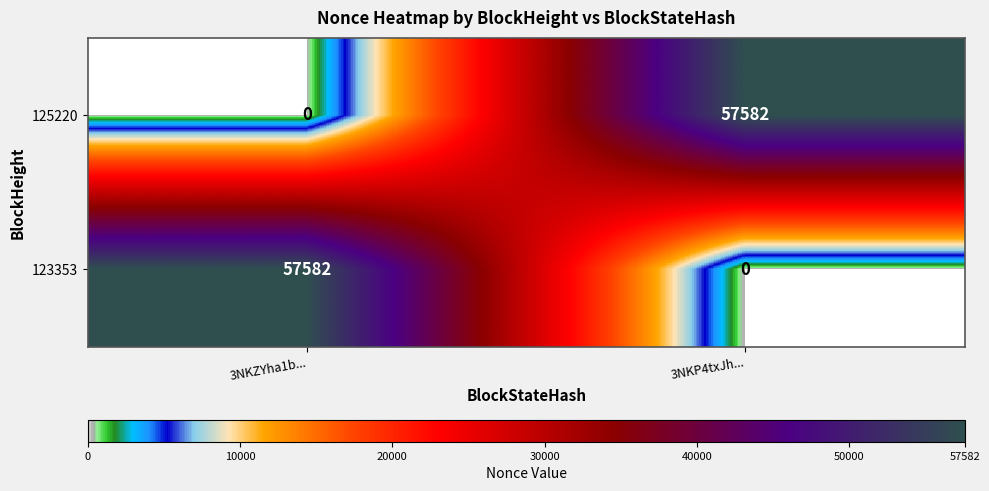

Rank the series at 3NKP4txJh... from lowest to highest value.

123353, 125220